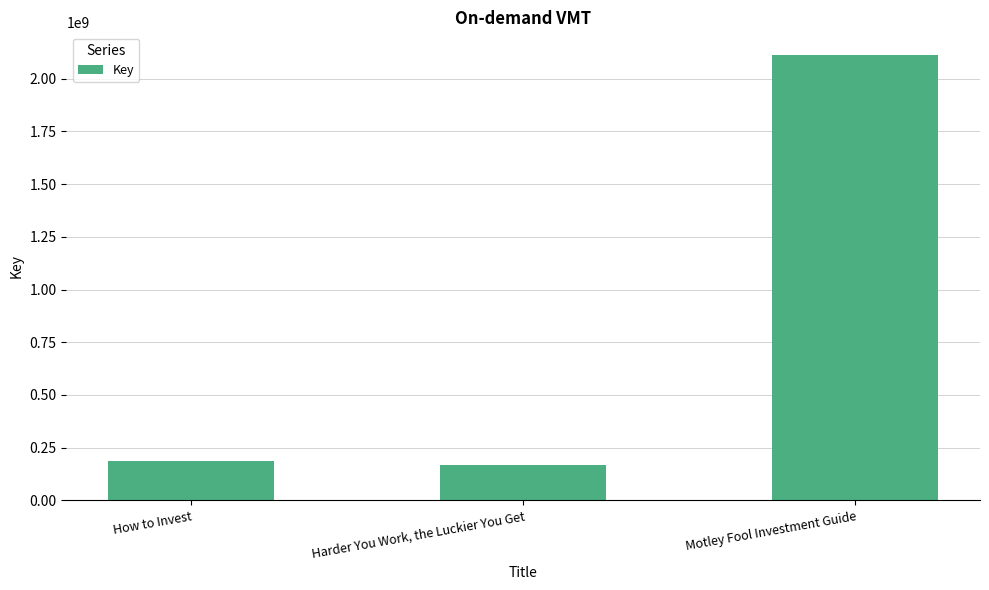

The chart shows a value of 643947090 at Motley Fool Investment Guide. True or false?

False